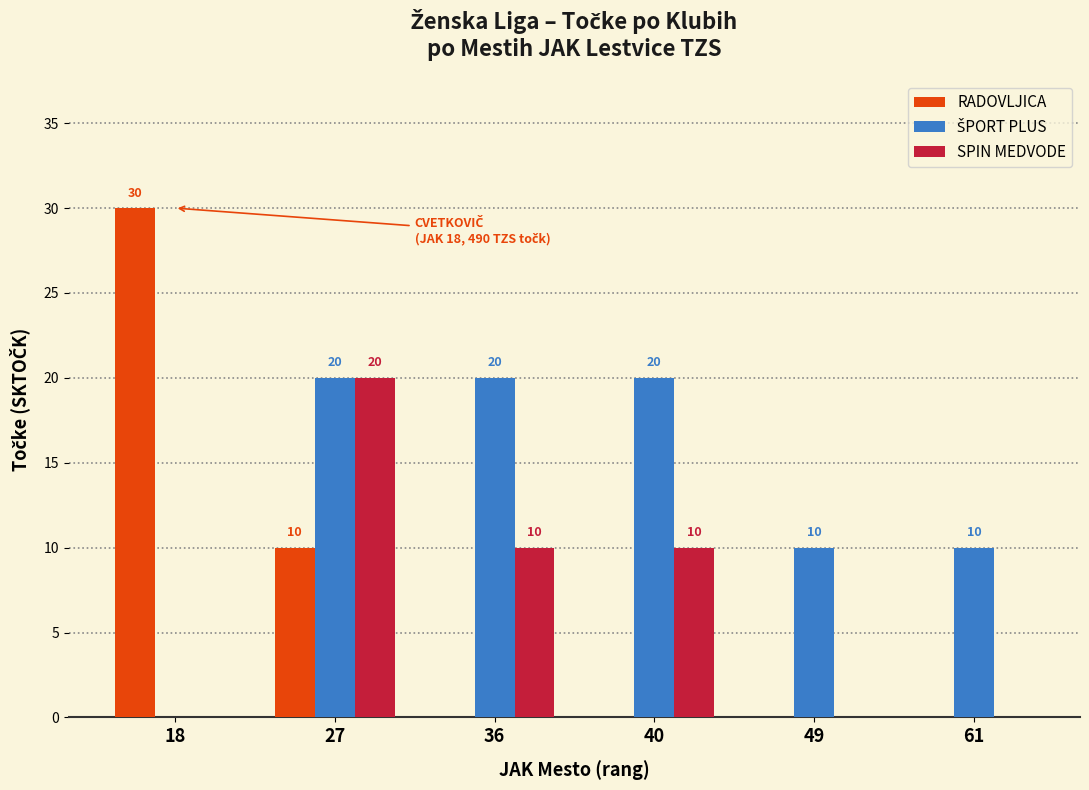

The SPIN MEDVODE series shows -12 at 49. True or false?

False